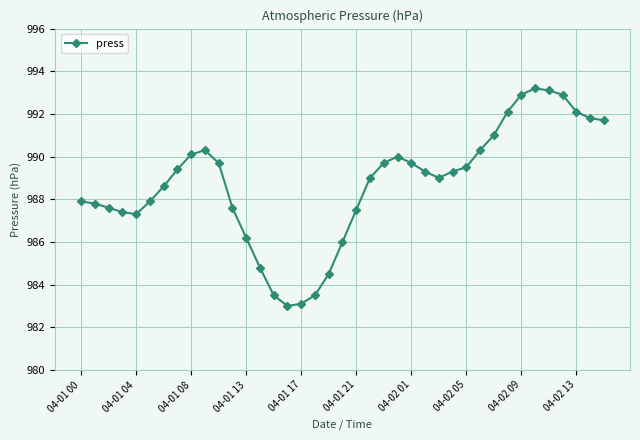

What is the value of the 8th point from the left?

989.4